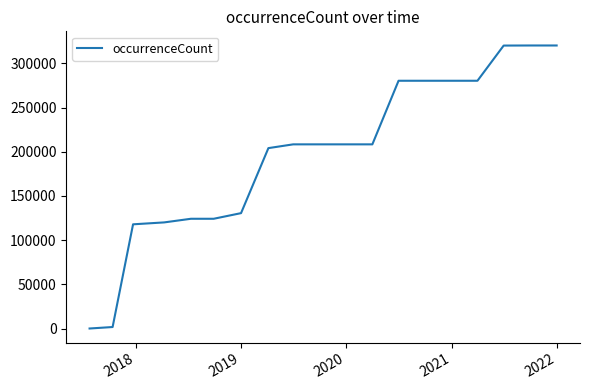

What is the difference between the maximum and minimum values?

319997